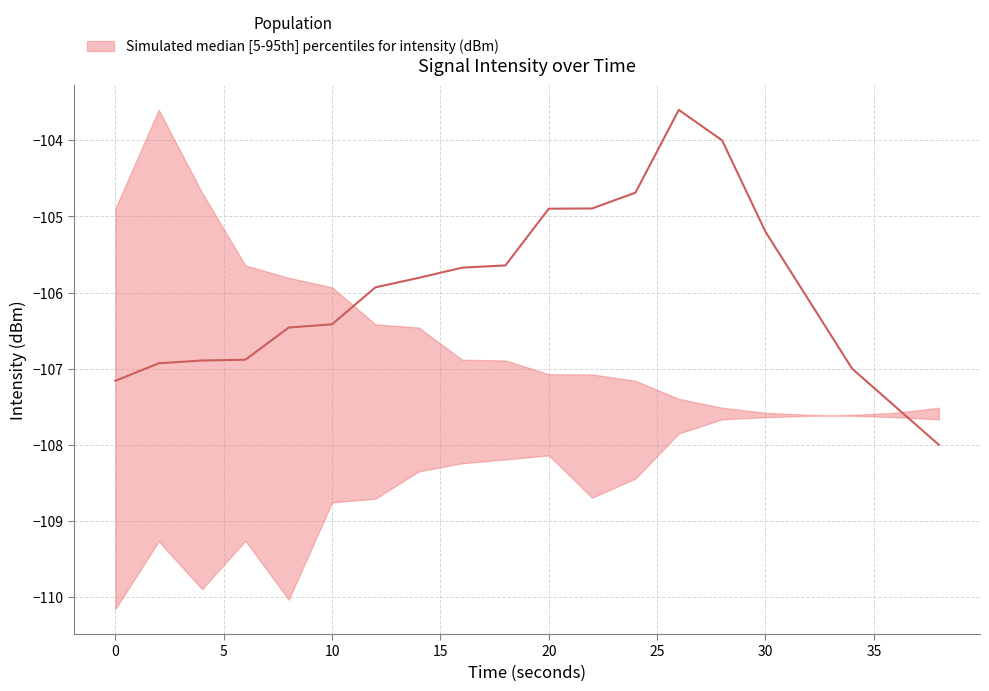

True or false: median and 95th percentile intersect in this chart.

True